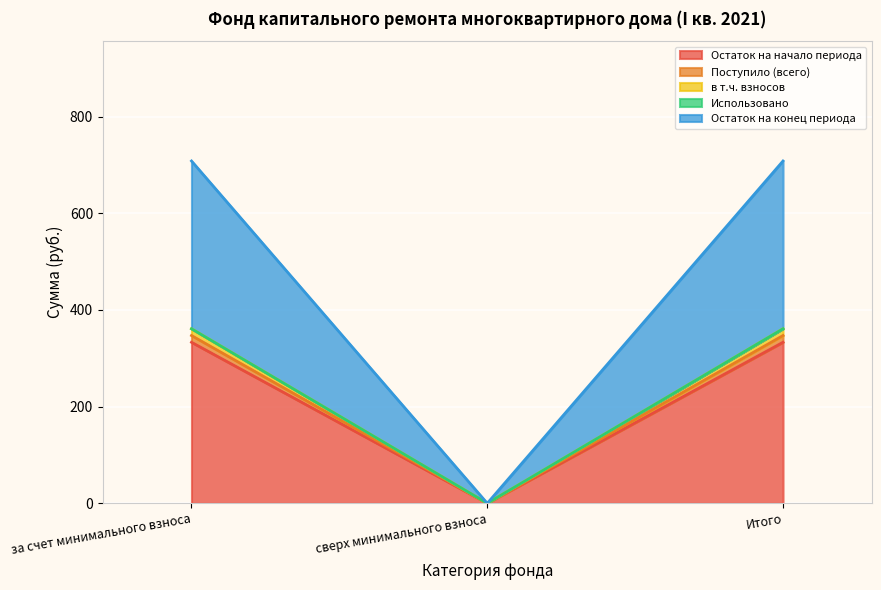

Does the chart display data point markers on the line(s)?

No